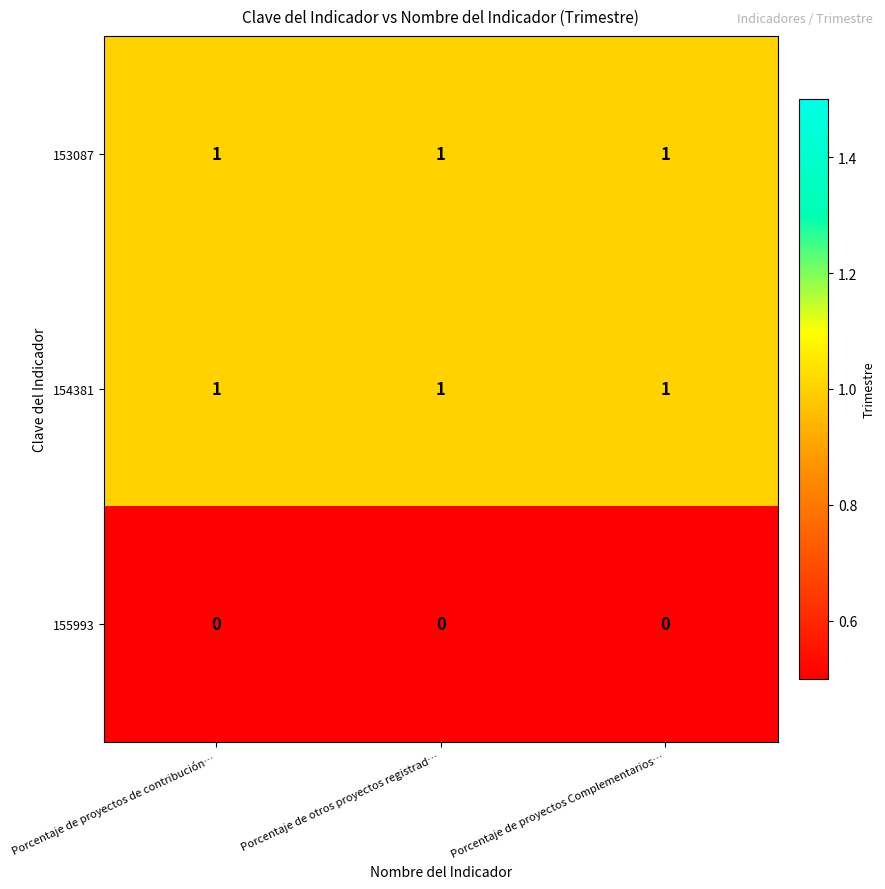

What is the sum of all 153087 values?

3